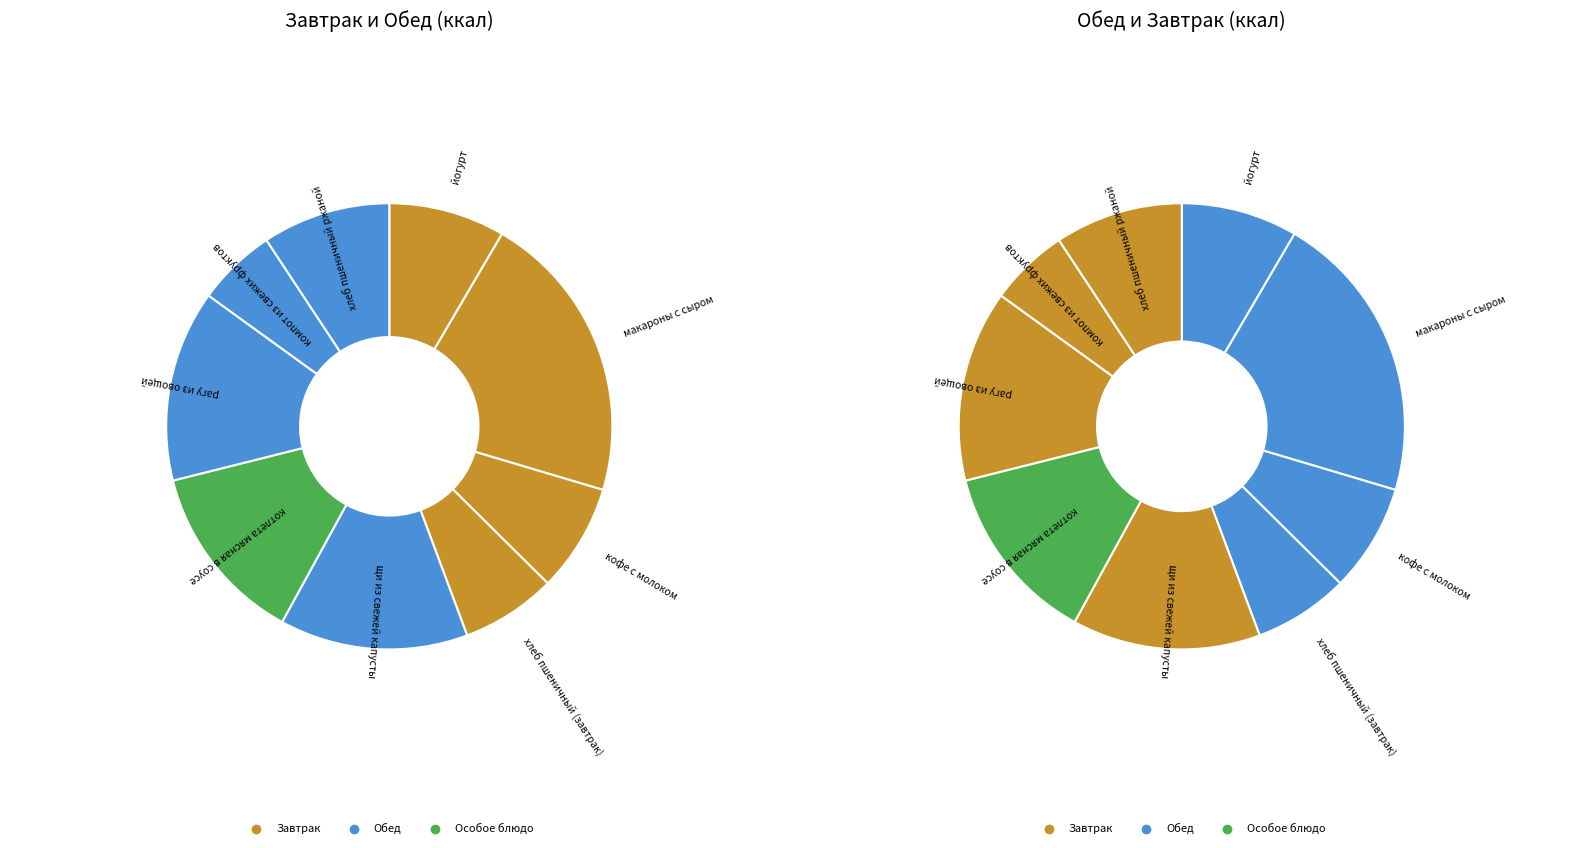

Is йогурт the majority of the pie?

No